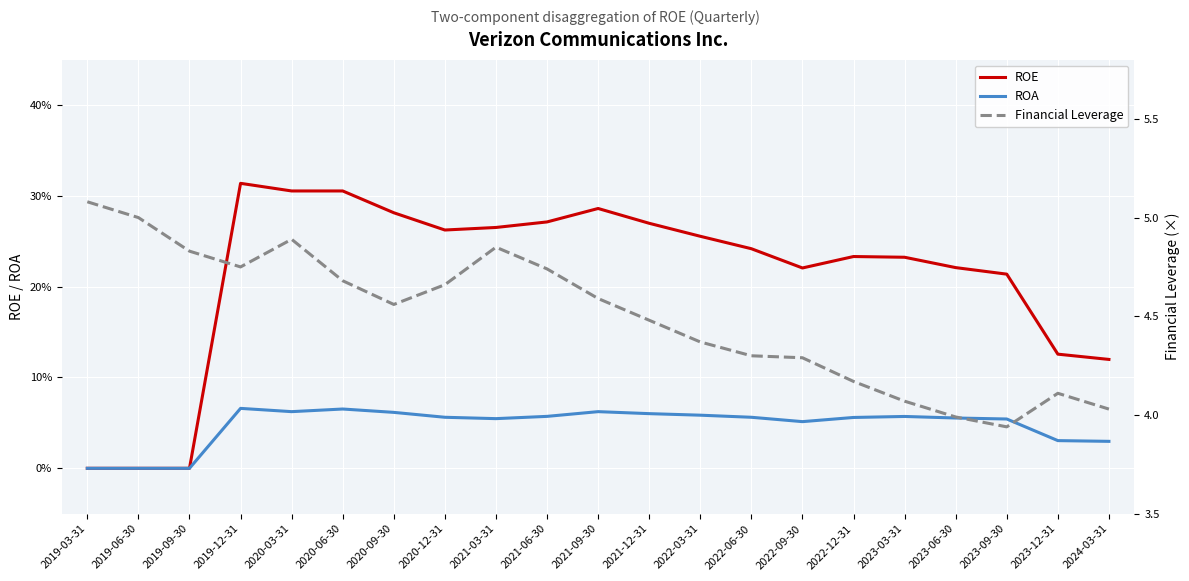

What is the label of the 14th point from the left?

2022-06-30